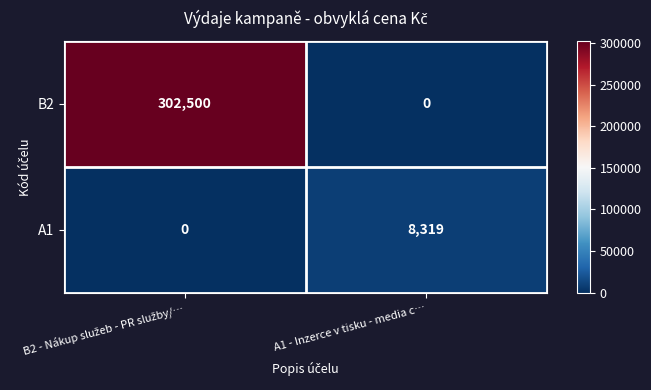

Rank the series by their average value, from lowest to highest.

A1, B2